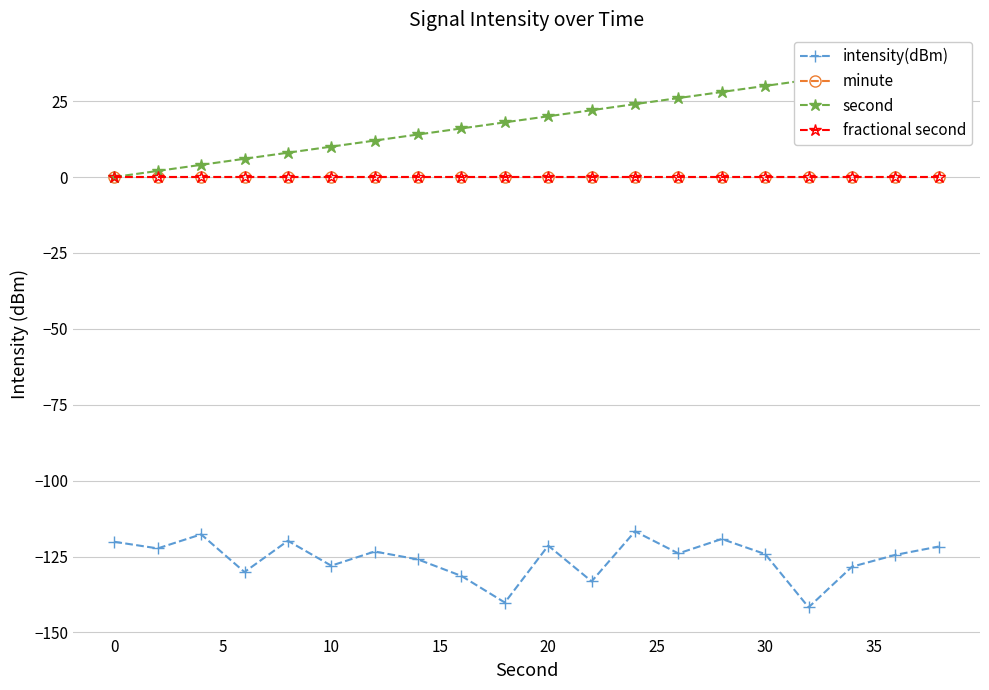

What is the greatest value displayed?

38.0